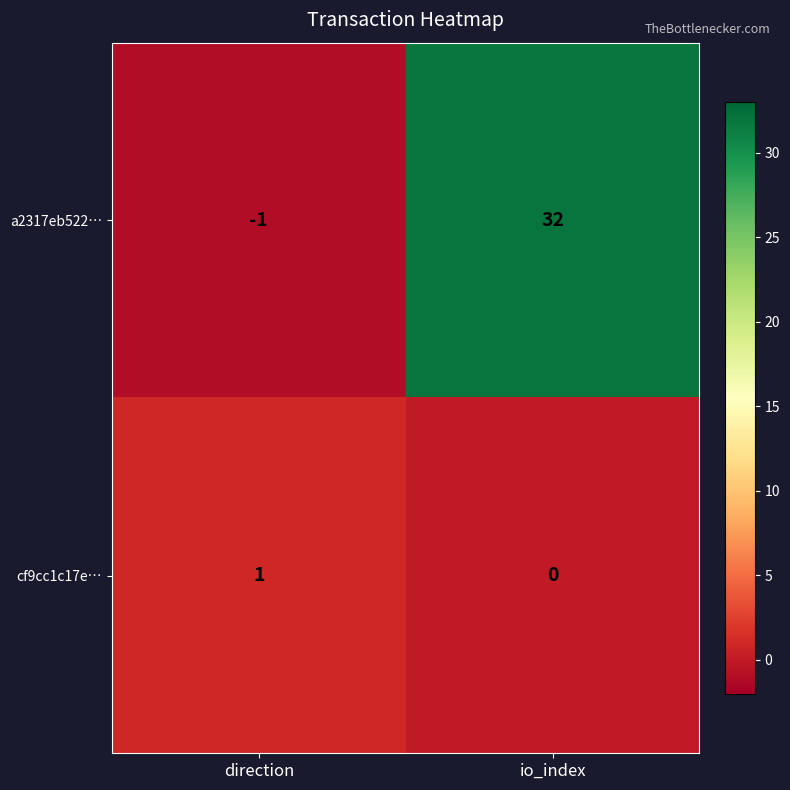

How many values in cf9cc1c17e… are above zero?

1